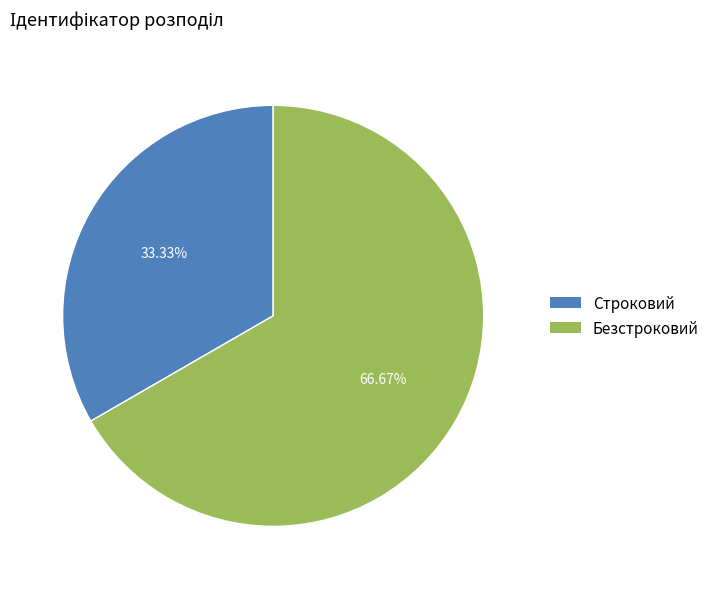

What percentage is NOT represented by Безстроковий?

33.3%